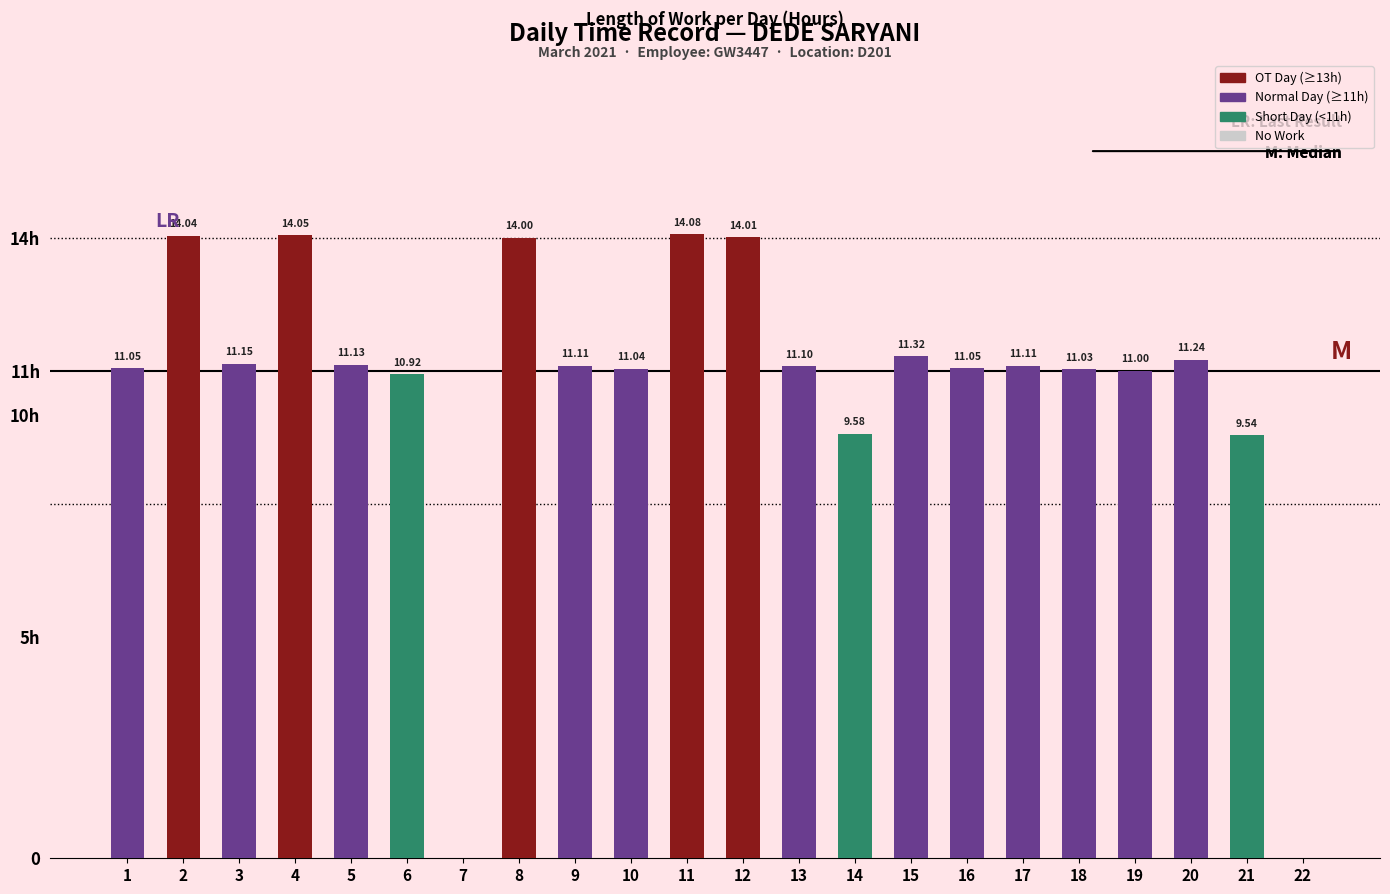

List the labels in order of value, largest first.

11, 4, 2, 12, 8, 15, 20, 3, 5, 9, 17, 13, 1, 16, 10, 18, 19, 6, 14, 21, 7, 22